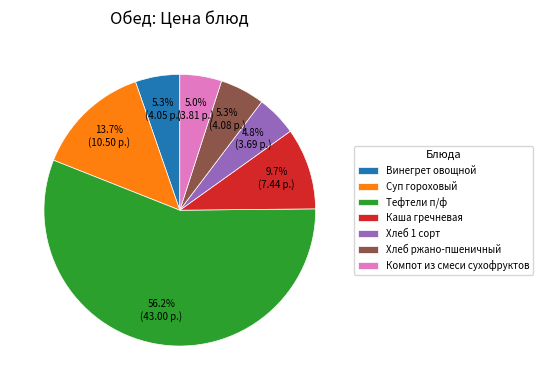

To the nearest percent, what is the combined percentage of Хлеб 1 сорт and Хлеб ржано-пшеничный?

10%